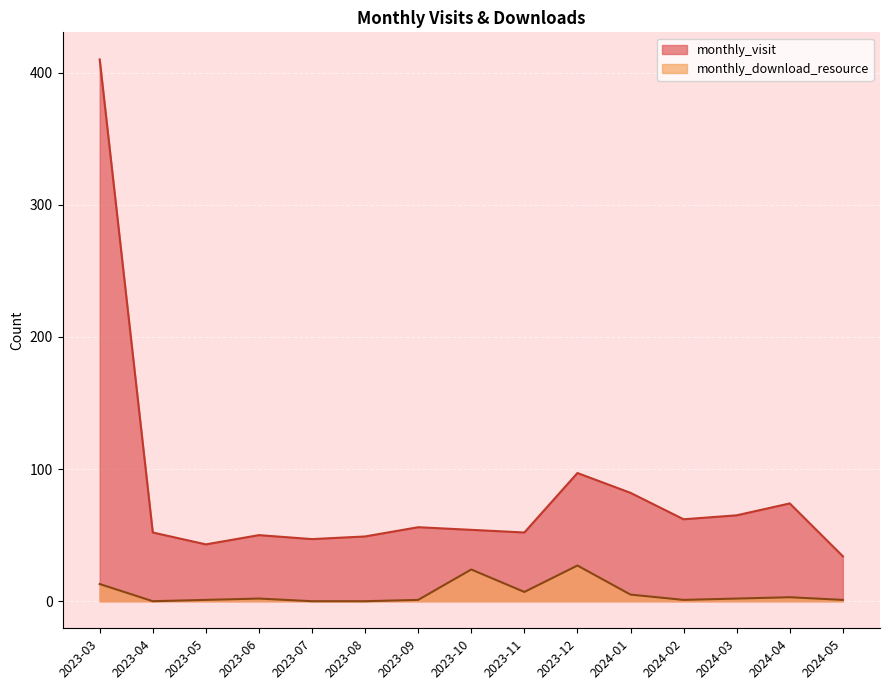

Which series changed the most between 2023-06 and 2024-05?

monthly_visit